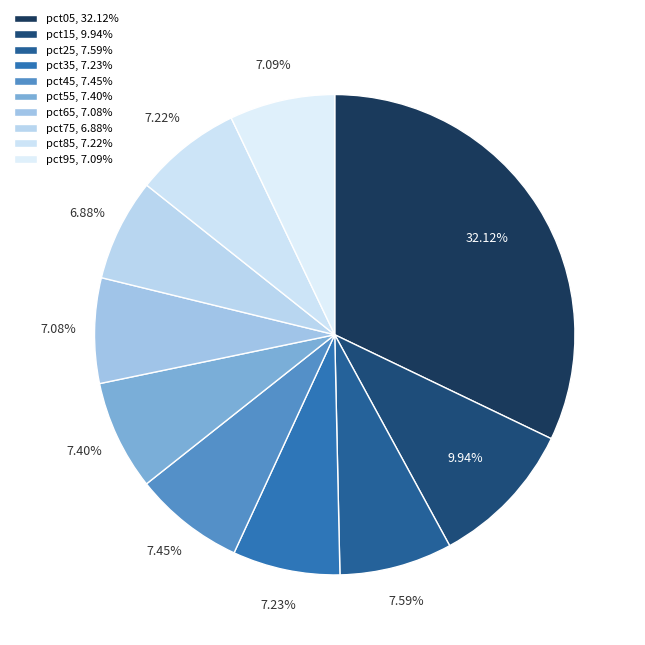

How many slices are in this pie chart?

10